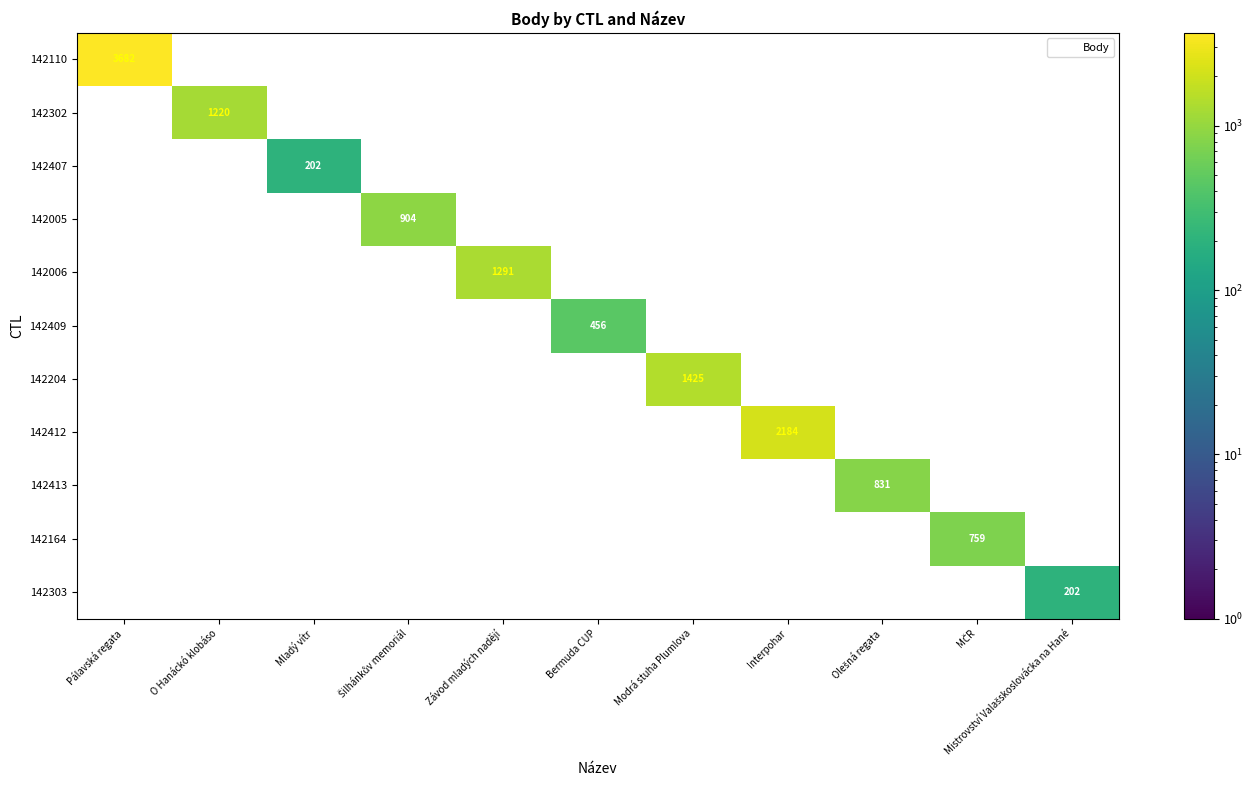

Which series has the largest range (max minus min)?

142110